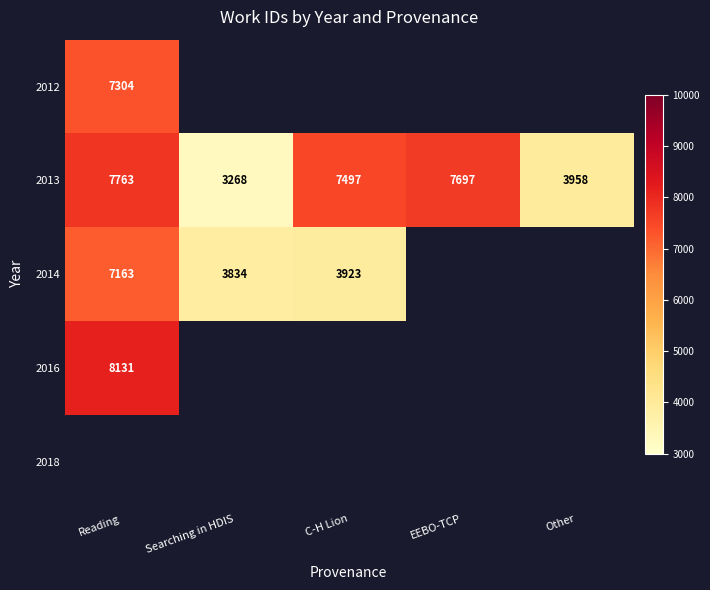

Which has a higher value, Searching in HDIS or Reading?

Reading